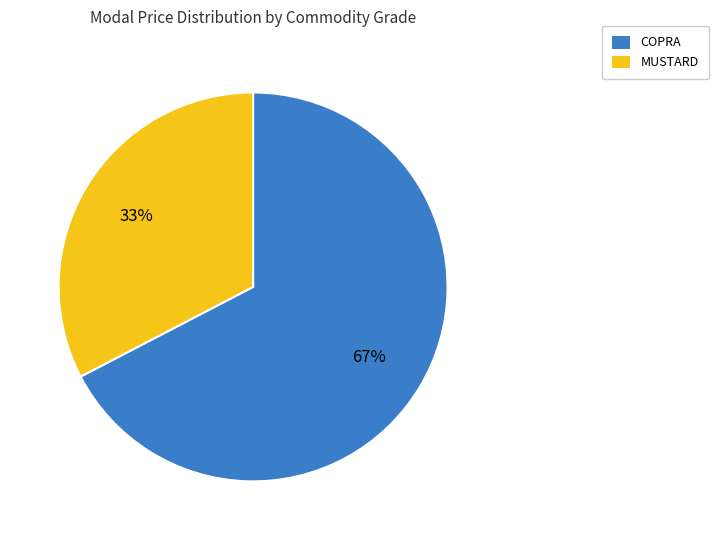

Combined, do MUSTARD and COPRA account for over 50%?

Yes